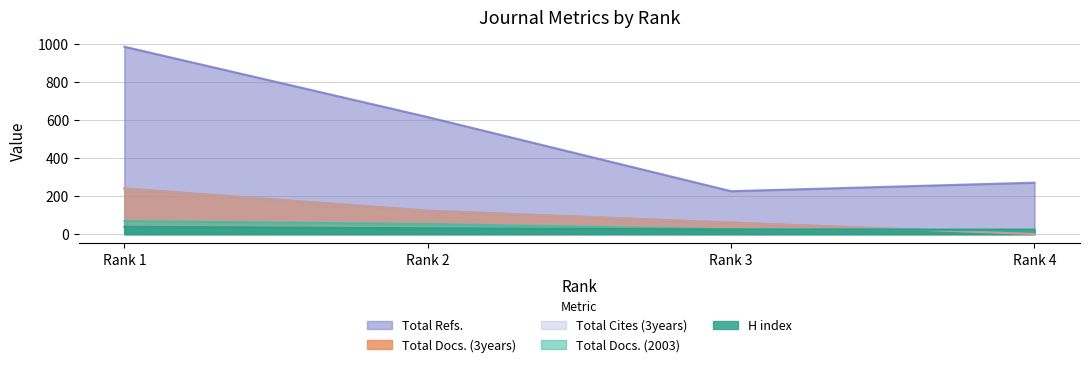

How many Total Cites (3years) values are between 60 and 240?

3